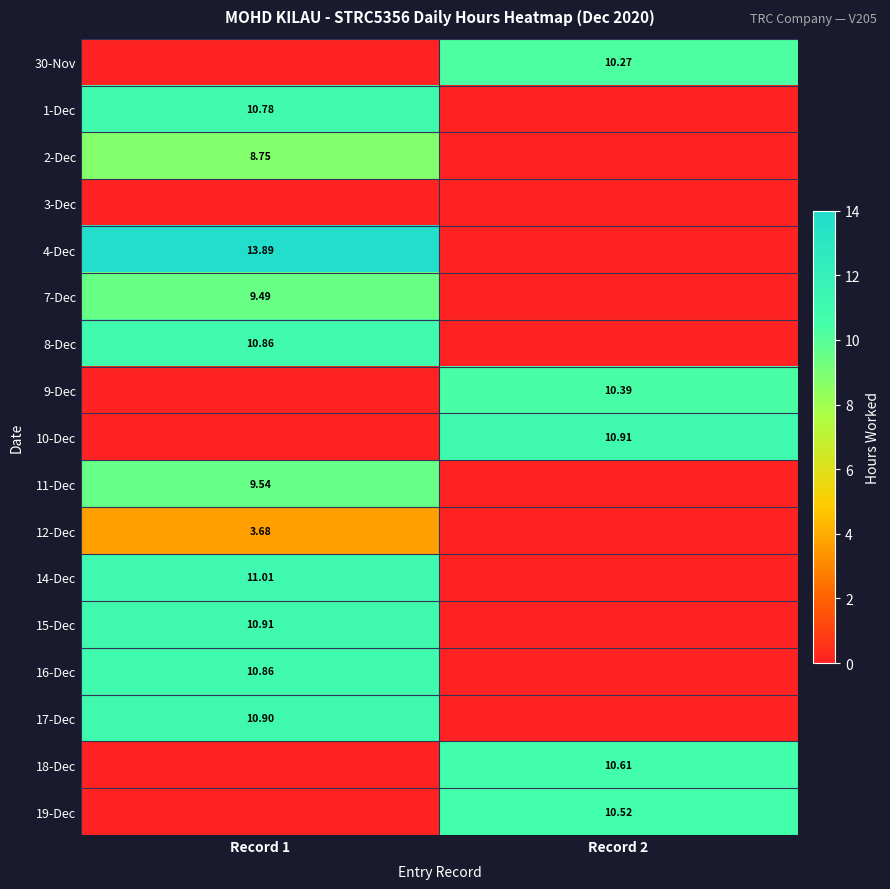

Between Record 1 and Record 2, which series saw the biggest shift?

4-Dec